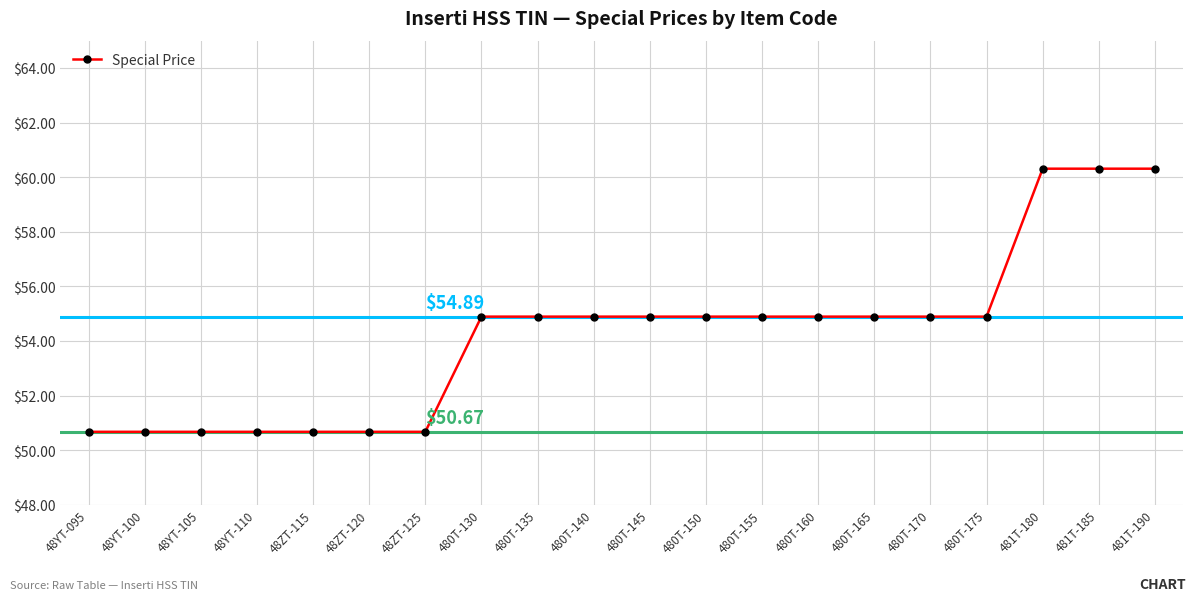

Reading right to left, extract all data points from this chart.

481T-190=60.3	481T-185=60.3	481T-180=60.3	480T-175=54.9	480T-170=54.9	480T-165=54.9	480T-160=54.9	480T-155=54.9	480T-150=54.9	480T-145=54.9	480T-140=54.9	480T-135=54.9	480T-130=54.9	48ZT-125=50.7	48ZT-120=50.7	48ZT-115=50.7	48YT-110=50.7	48YT-105=50.7	48YT-100=50.7	48YT-095=50.7